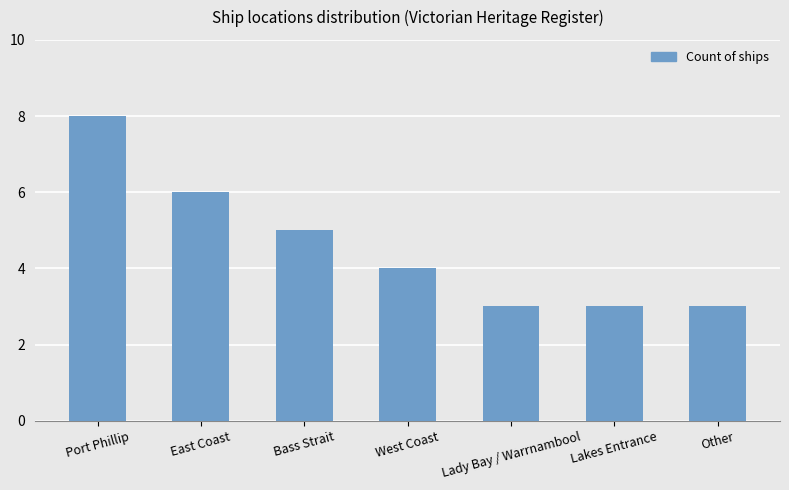

Reading left to right, extract all data points from this chart.

8	6	5	4	3	3	3